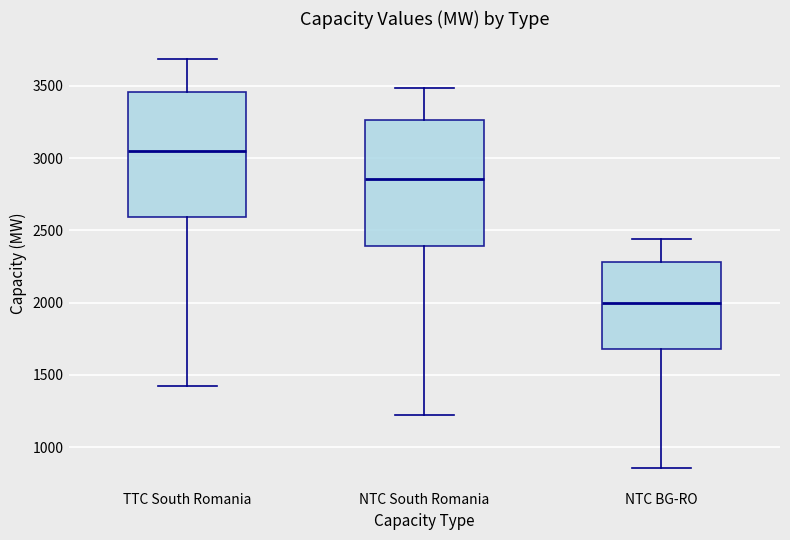

Reading left to right, read every box against the y-axis: the position of its median line, the range the box covers, and the ends of its whiskers. The values are not printed on the chart, so give them approximately, as read against the axis.

TTC South Romania: median 3050, box 2600 to 3450, whiskers 1400 to 3700
NTC South Romania: median 2850, box 2400 to 3250, whiskers 1200 to 3500
NTC BG-RO: median 2000, box 1700 to 2300, whiskers 850 to 2450